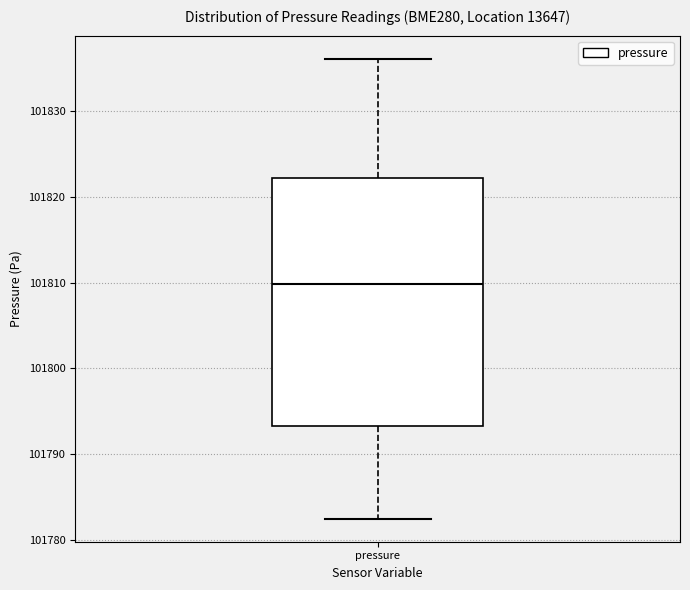

Transcribe this box plot: give where the median line is, the range the box spans, and where the two whiskers end, as read against the y-axis. The values are not printed on the chart, so give them approximately, as read against the axis.

median 101810, box 101793 to 101822, whiskers 101782 to 101836